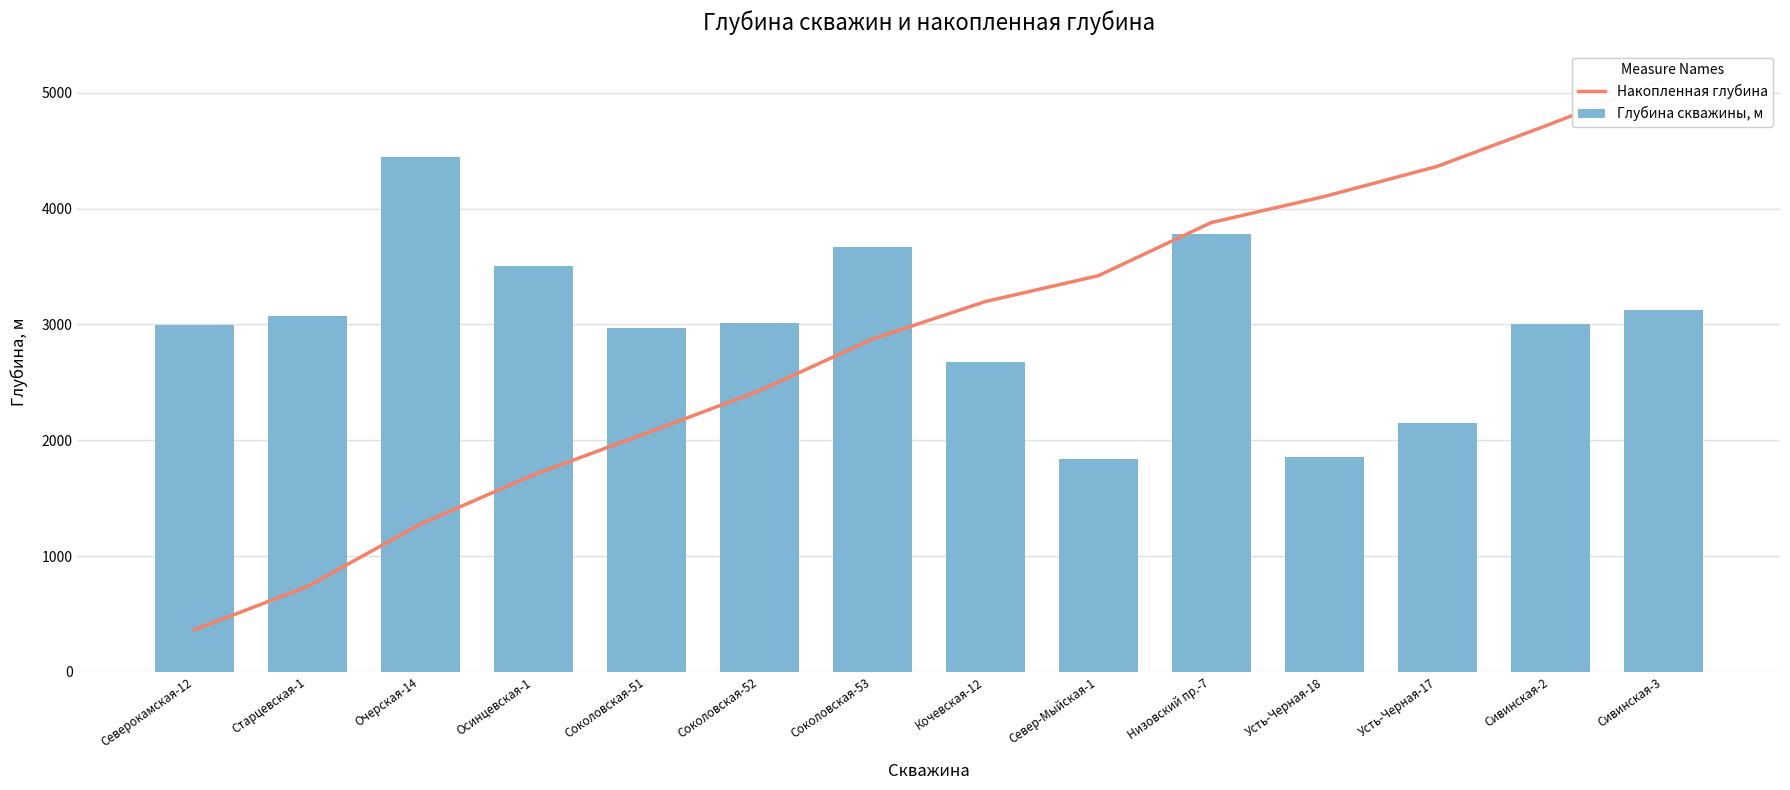

What is the label of the 2nd bar from the left?

Старцевская-1